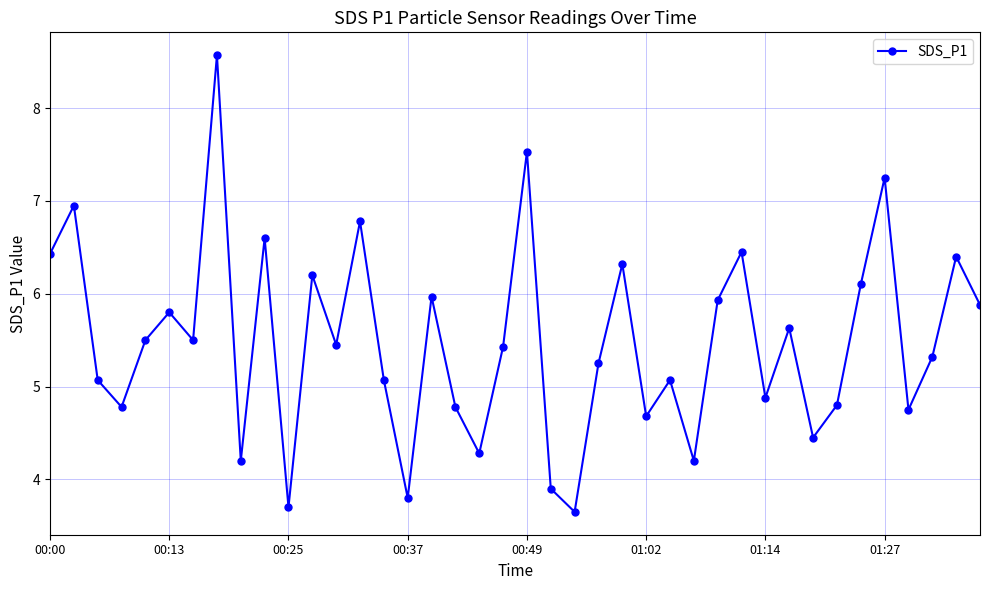

What is the value of the 4th point from the left?

4.8